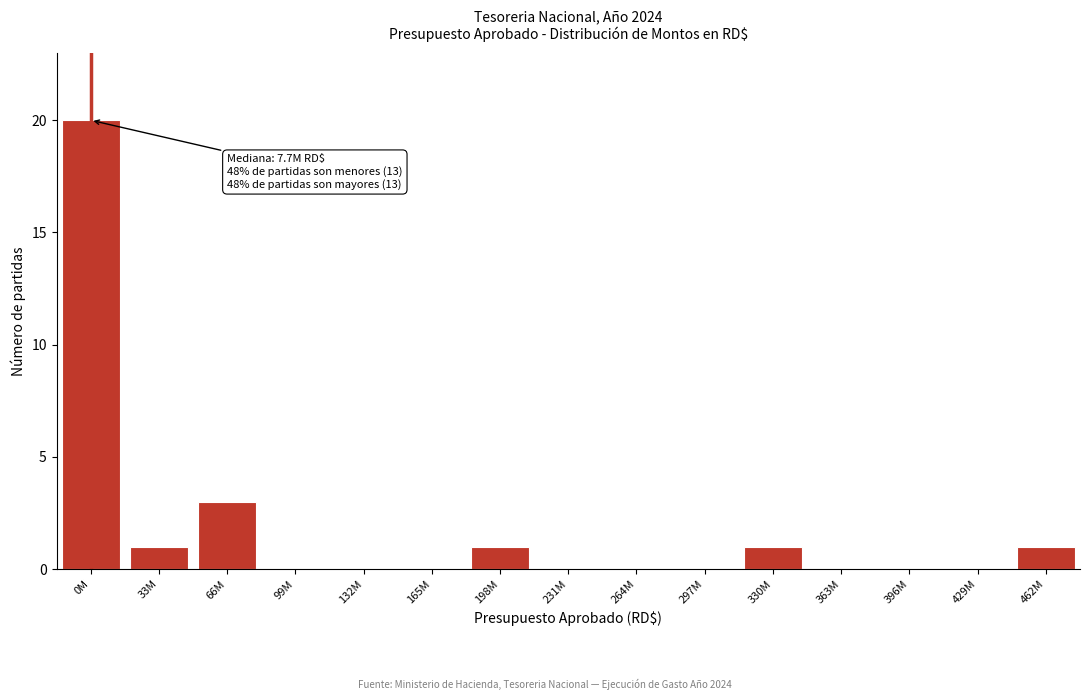

Reading left to right, extract all data points from this chart.

0M=20	33M=1	66M=3	99M=0	132M=0	165M=0	198M=1	231M=0	264M=0	297M=0	330M=1	363M=0	396M=0	429M=0	462M=1